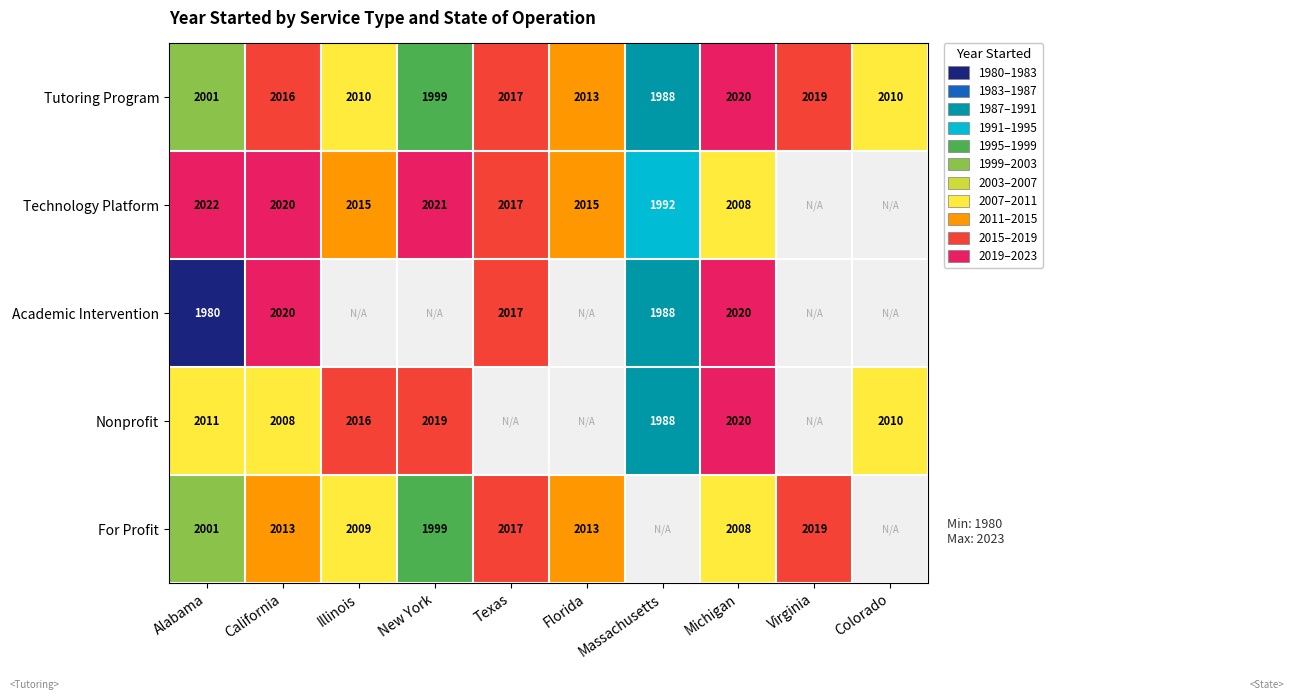

Which has a higher value, Colorado or Virginia?

Virginia